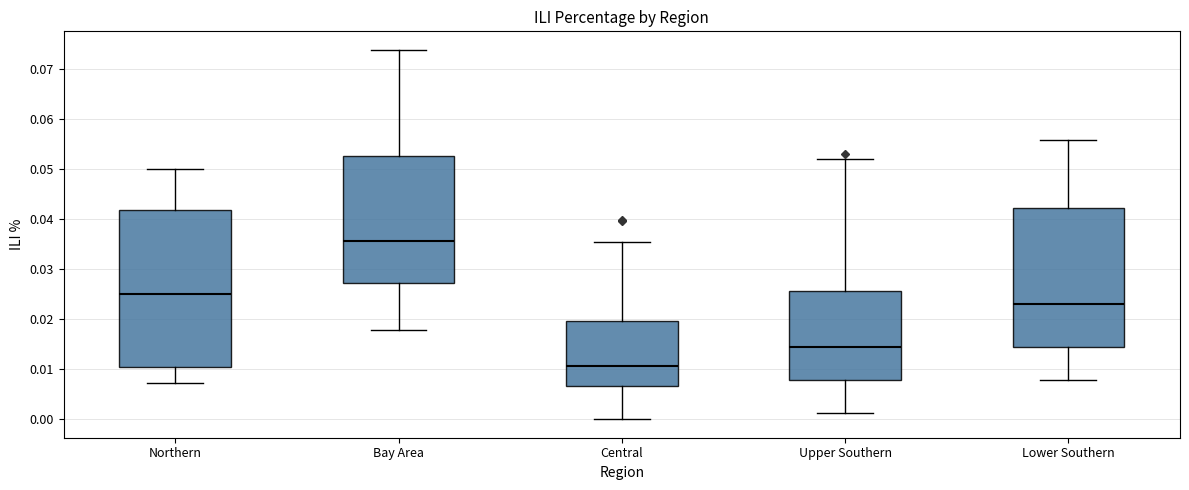

Reading left to right, transcribe this box plot: for each box, give where its median line is, the range the box spans, and where its two whiskers end, as read against the y-axis. The values are not printed on the chart, so give them approximately, as read against the axis.

Northern: median 0.025, box 0.010 to 0.042, whiskers 0.007 to 0.050
Bay Area: median 0.036, box 0.027 to 0.053, whiskers 0.018 to 0.074
Central: median 0.011, box 0.007 to 0.020, whiskers 0.000 to 0.036
Upper Southern: median 0.014, box 0.008 to 0.026, whiskers 0.001 to 0.052
Lower Southern: median 0.023, box 0.015 to 0.042, whiskers 0.008 to 0.056